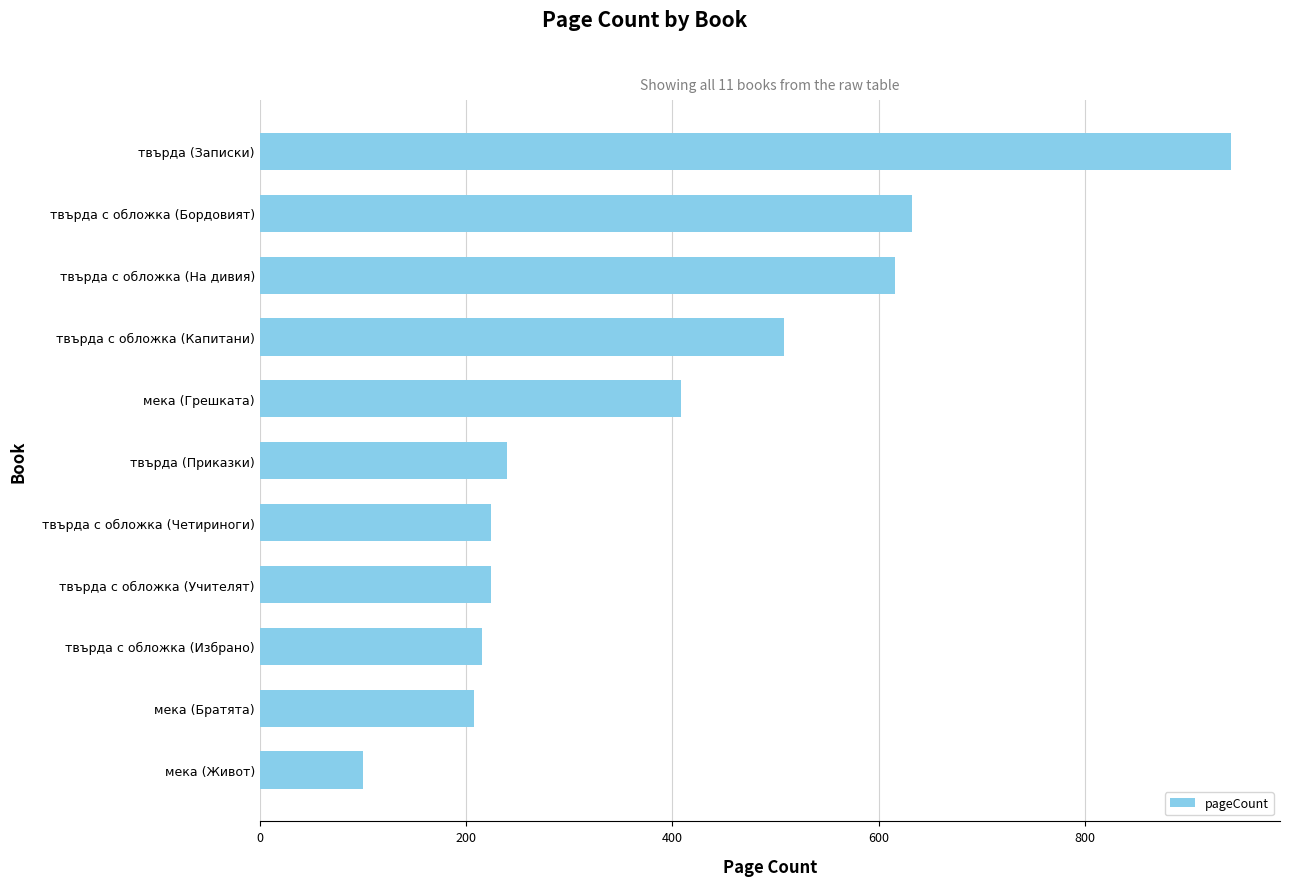

Where is the data nearest to the value 521?

твърда с обложка (Капитани)